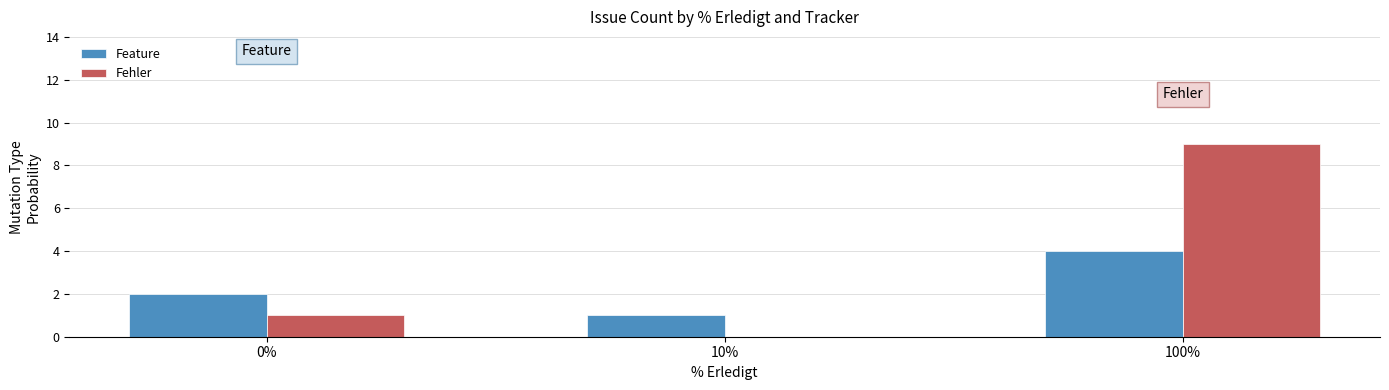

Is the value of Fehler at 10% greater than the value of Feature at 10%?

No